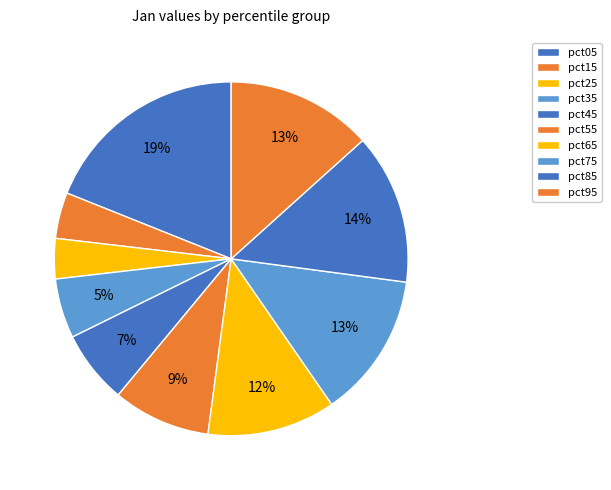

What is the change in value from pct15 to pct65?

+0.8